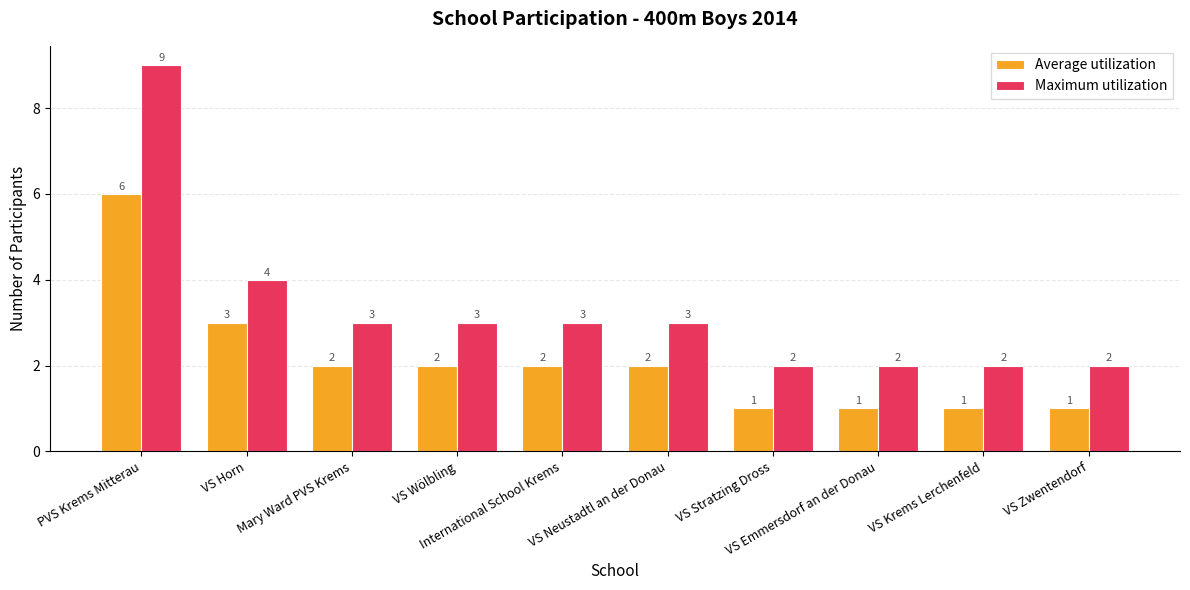

What is the label of the 1st bar from the right?

VS Zwentendorf